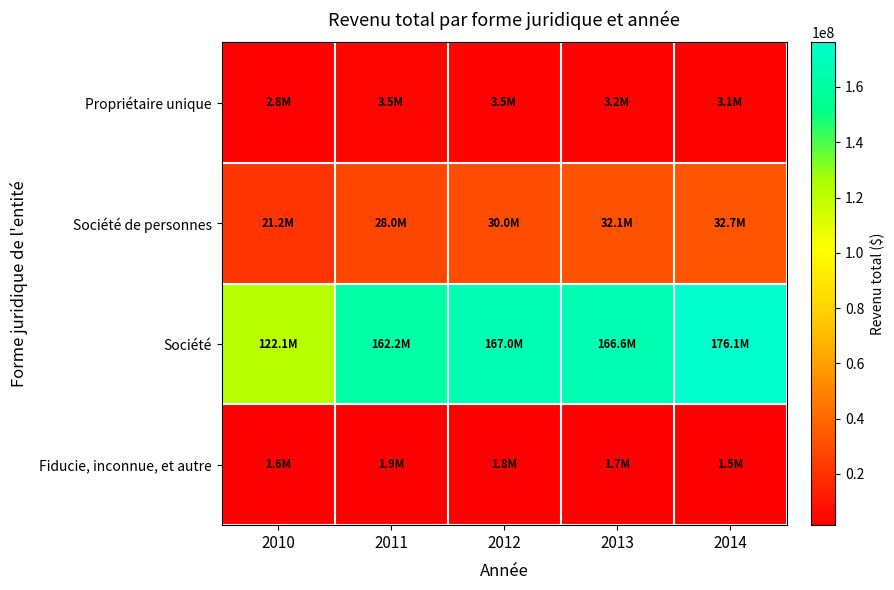

Between 2011 and 2012, which series saw the biggest shift?

Société